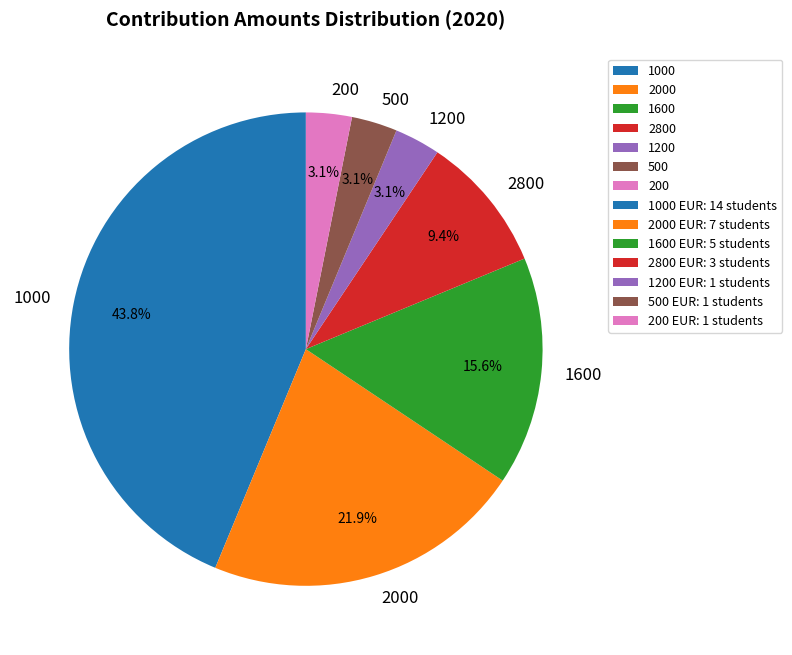

Which has a higher value, 2800 or 1000?

1000